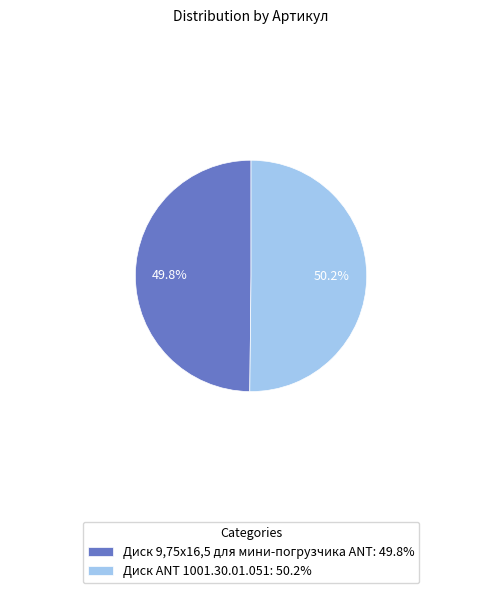

Do Диск ANT 1001.30.01.051 and Диск 9,75х16,5 для мини-погрузчика ANT together represent more than half of the pie?

Yes